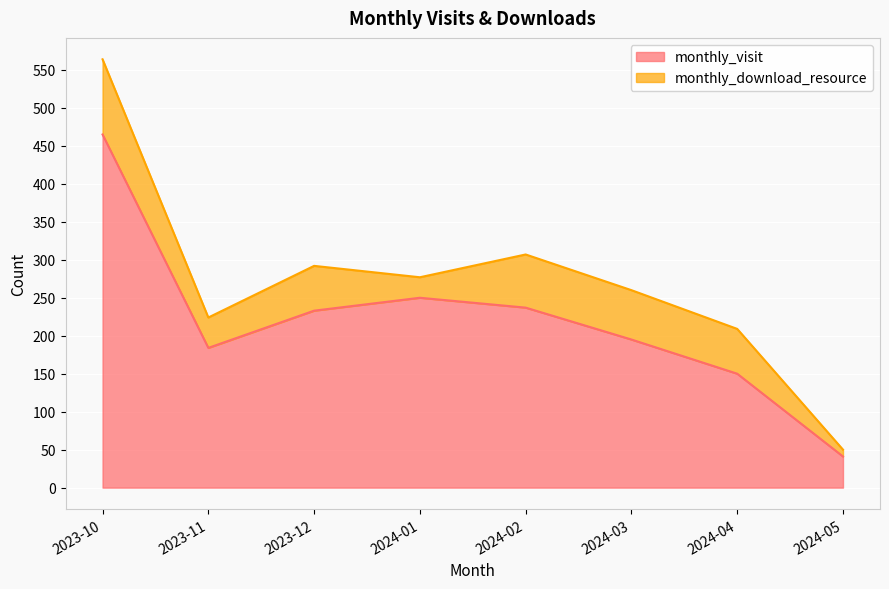

What is the value of the 4th point from the left?

250